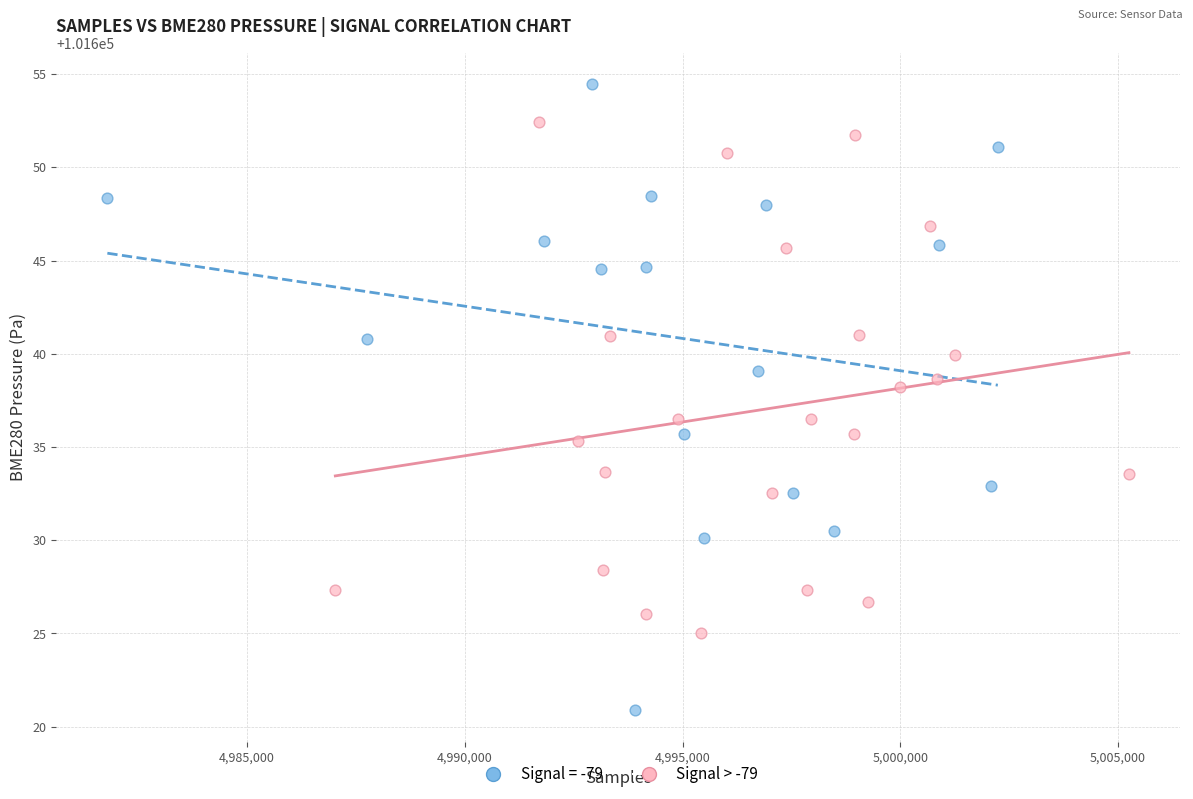

Which series contains the highest Y value?

Signal = -79